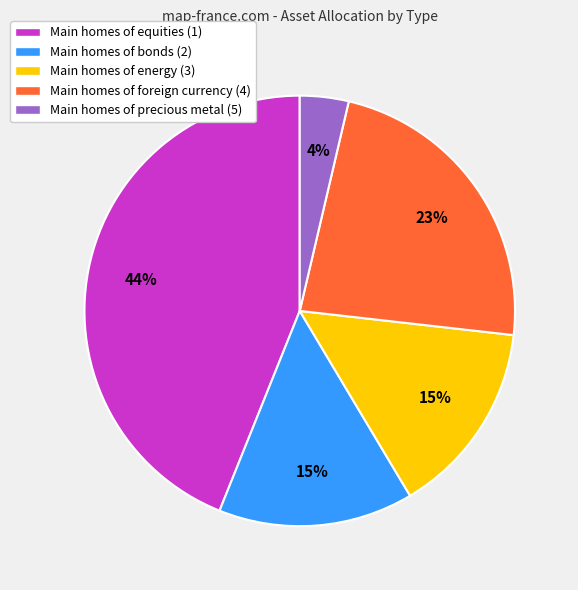

What percentage is the Main homes of bonds (2) slice, to the nearest percent?

15%